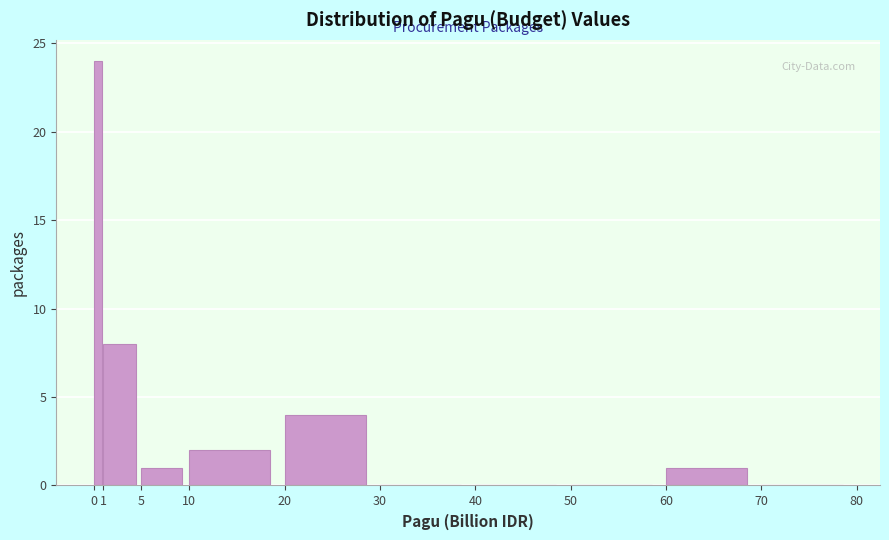

Over which range of the x-axis is the bar tallest?

0 to 1